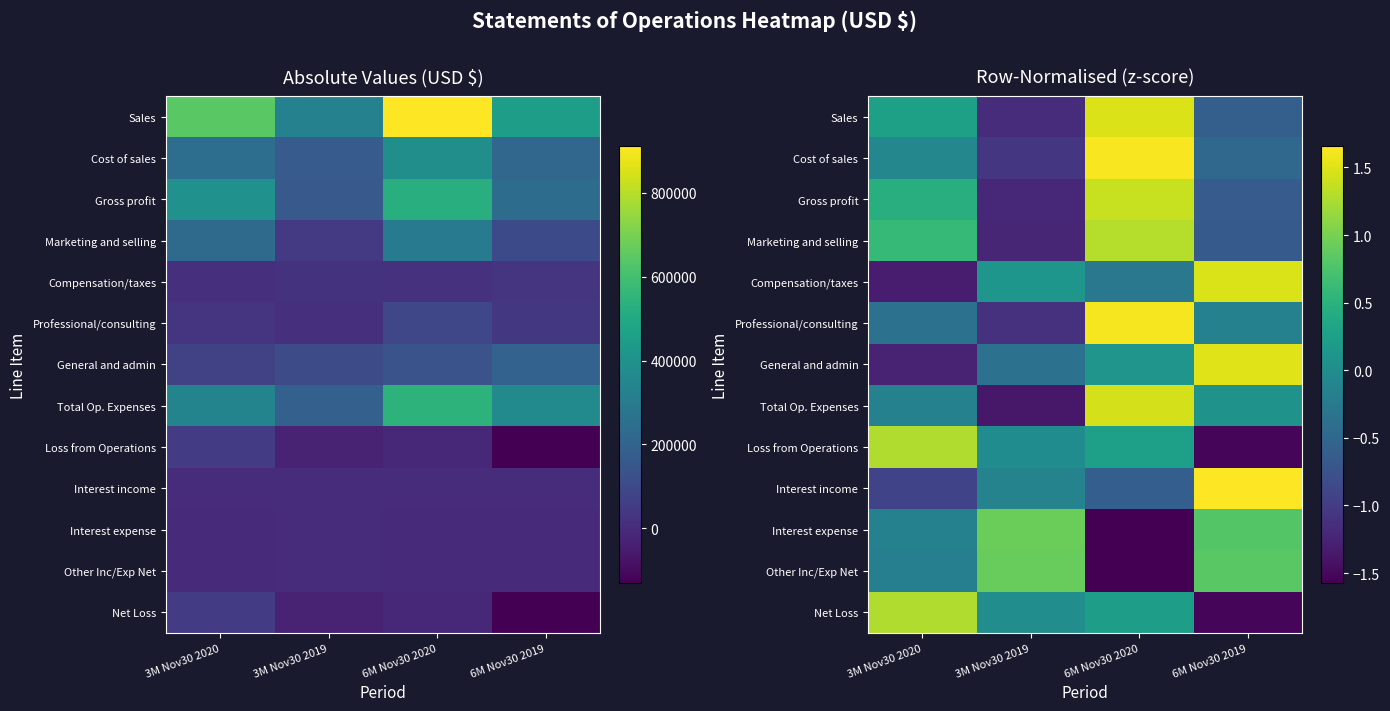

What is the difference between the maximum and second lowest values in the Interest expense series?

1.1